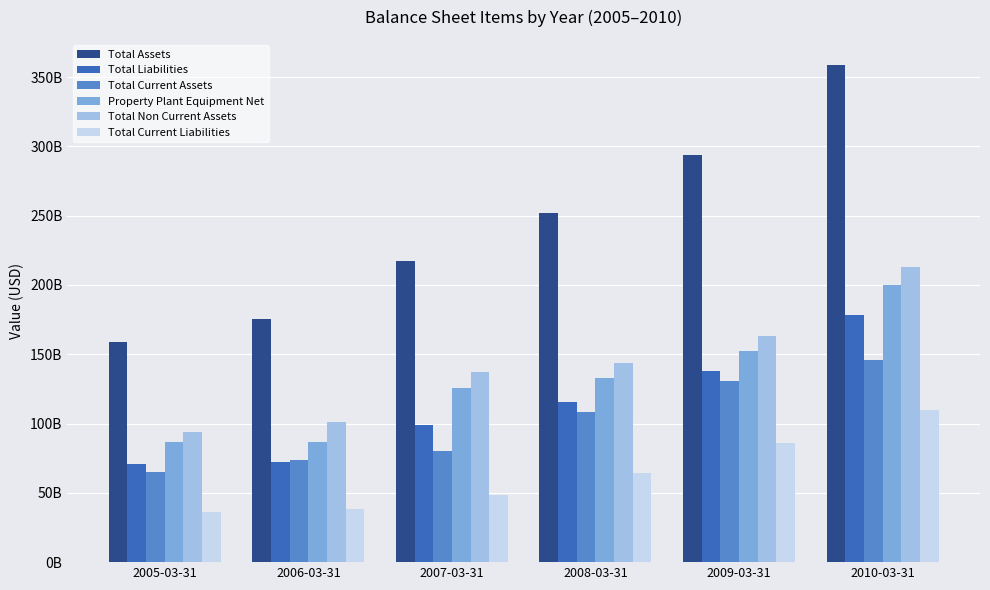

Where is Property Plant Equipment Net nearest to the value 143328700000?

2009-03-31